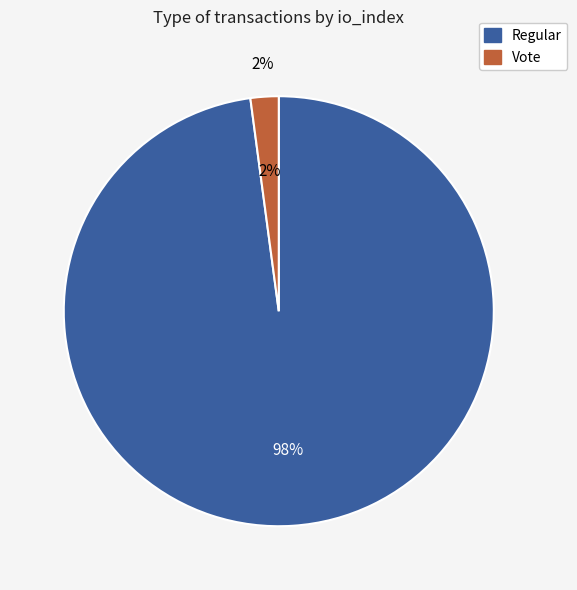

Which category has the biggest portion of the pie?

Regular (io_index=139)